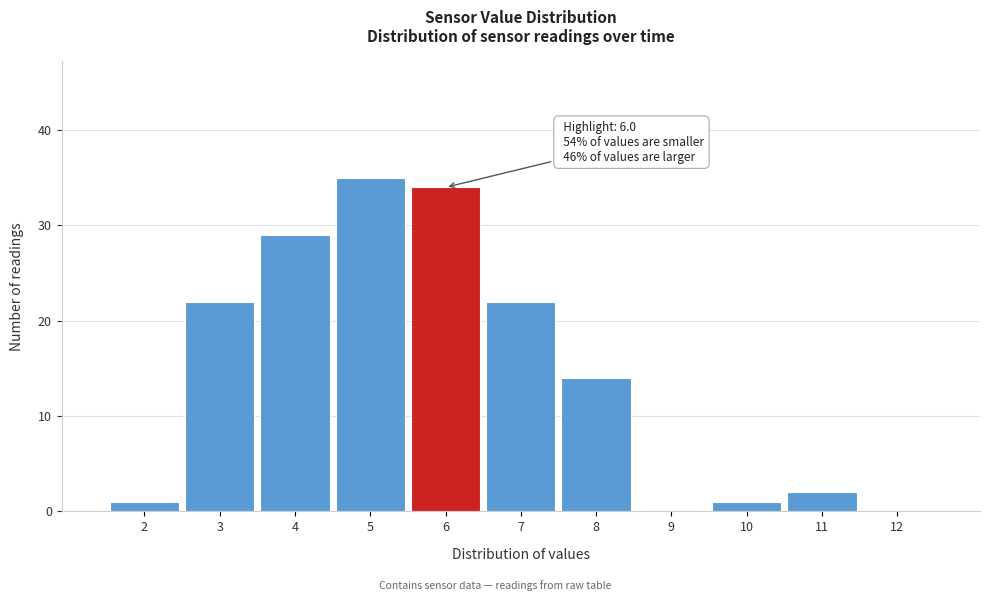

Reading right to left, transcribe all the data shown in this chart.

12=0	11=2	10=1	9=0	8=14	7=22	6=34	5=35	4=29	3=22	2=1